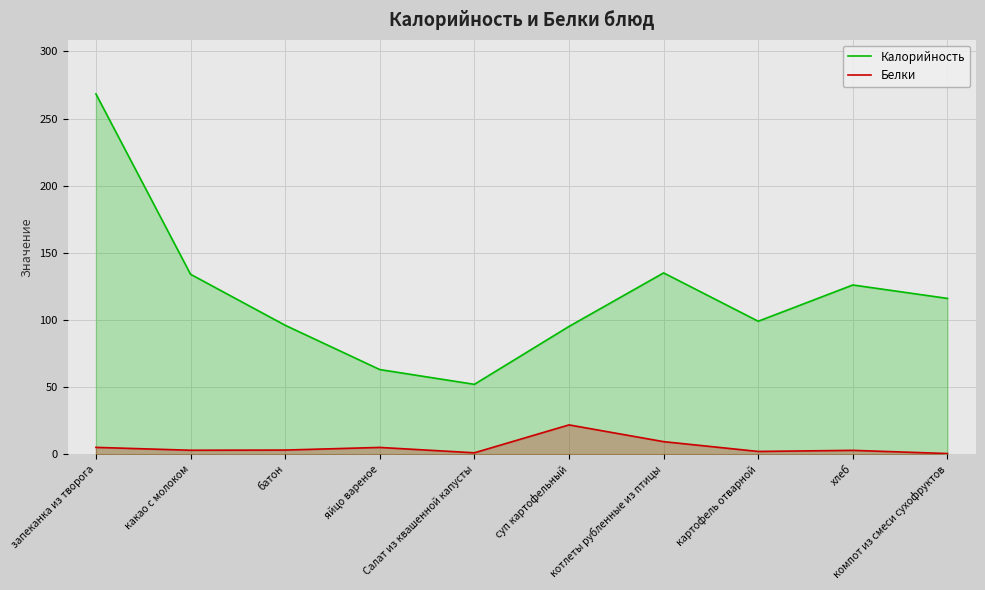

List the series in order of their overall mean, lowest first.

Белки, Калорийность